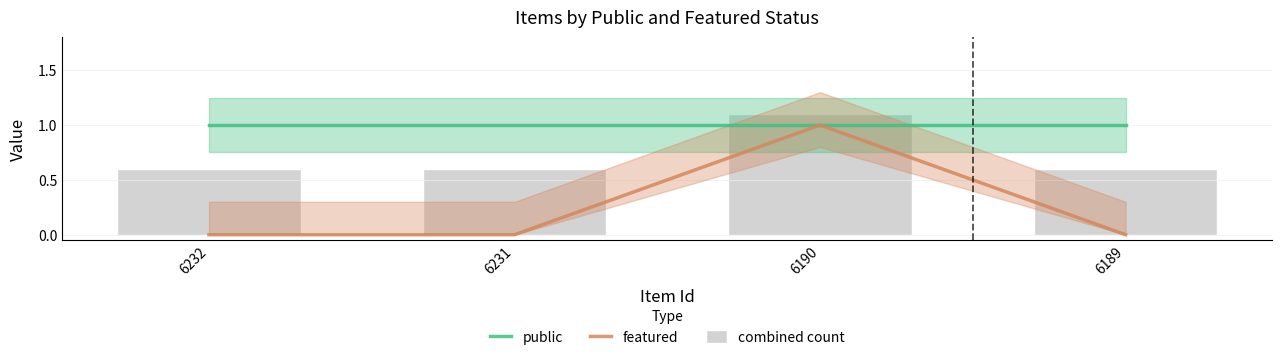

Read the public value at 6189.

1.0